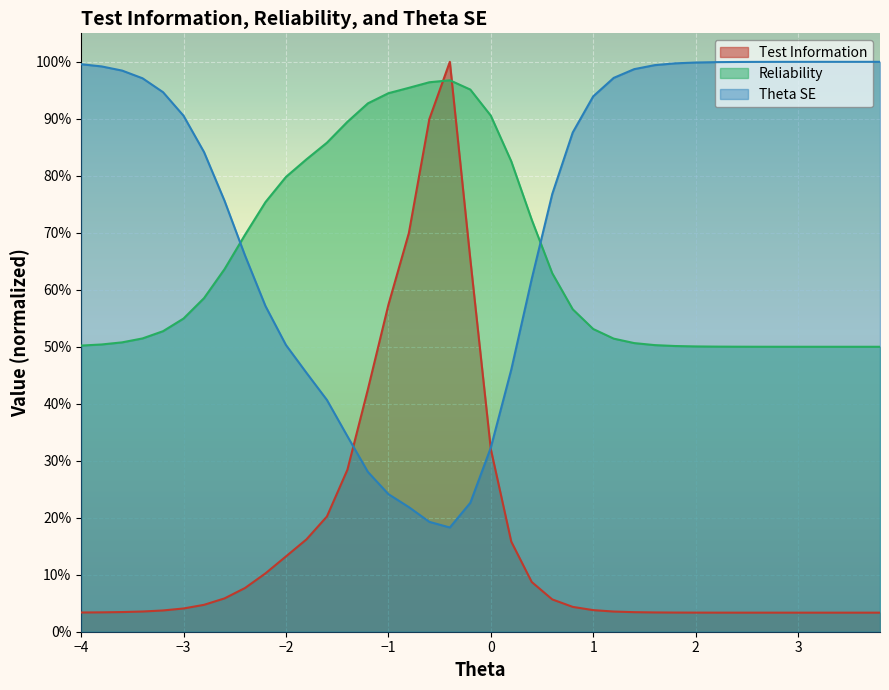

Rank the categories by Test Information value from highest to lowest.

-0.4, -0.6, -0.8, -0.2, -1.0, -1.2, 0.0, -1.4, -1.6, -1.8, 0.2, -2.0, -2.2, 0.4, -2.4, -2.6, 0.6, -2.8, 0.8, -3.0, 1.0, -3.2, -3.4, 1.2, -3.6, 1.4, -3.8, 1.6, -4.0, 1.8, 2.0, 2.2, 2.4, 2.6, 2.8, 3.0, 3.2, 3.4, 3.6, 3.8